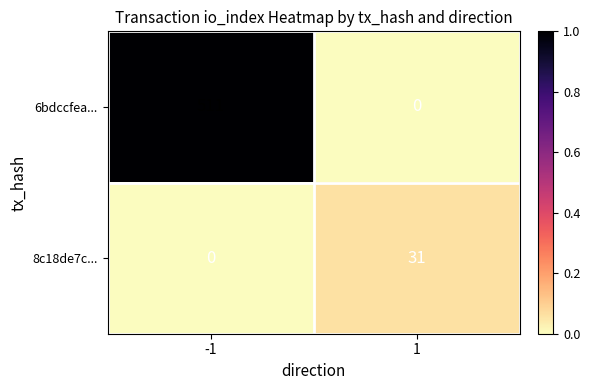

Rank the series by their average value, from lowest to highest.

8c18de7c..., 6bdccfea...